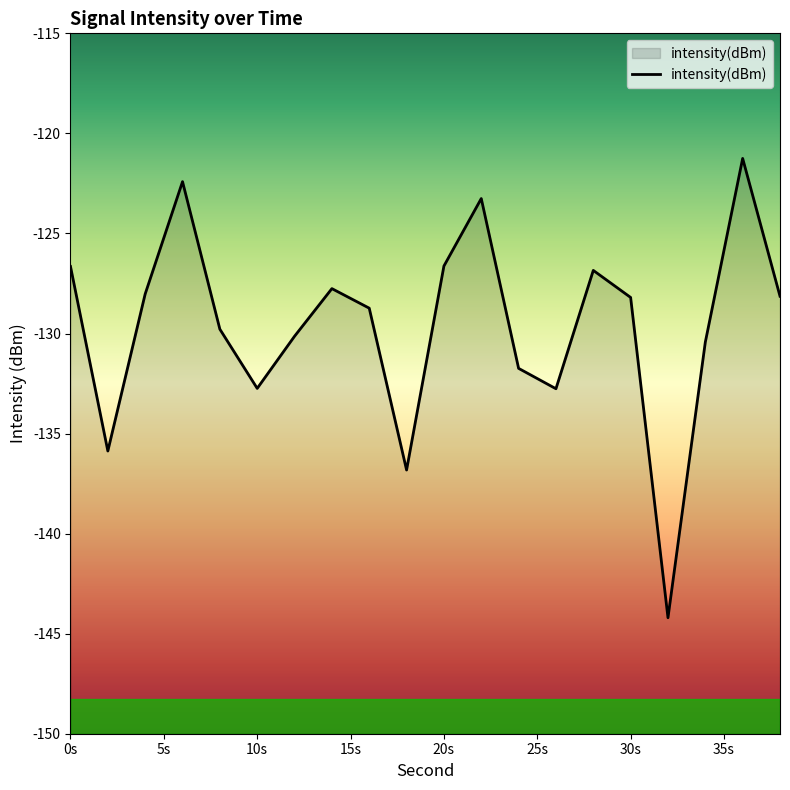

True or false: the data has more than 0 interior local peaks.

True